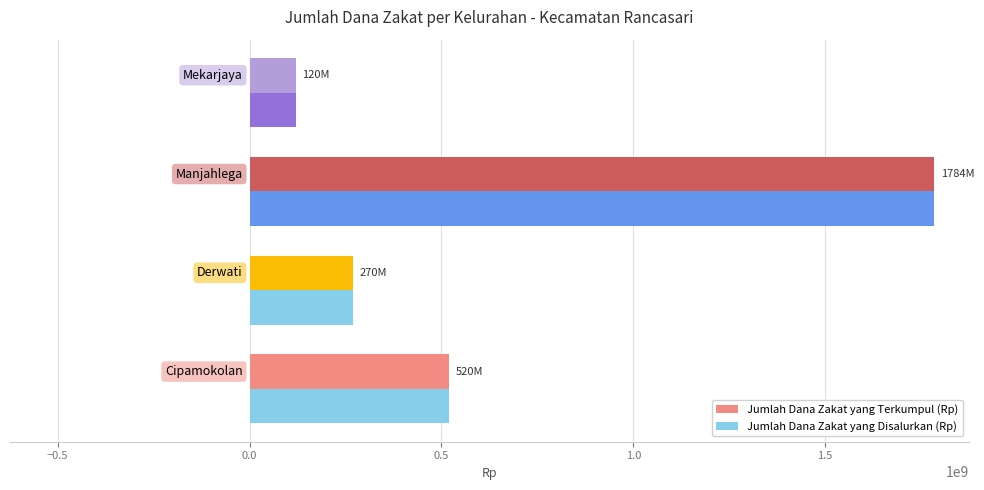

What is the minimum value shown in the chart?

119700000